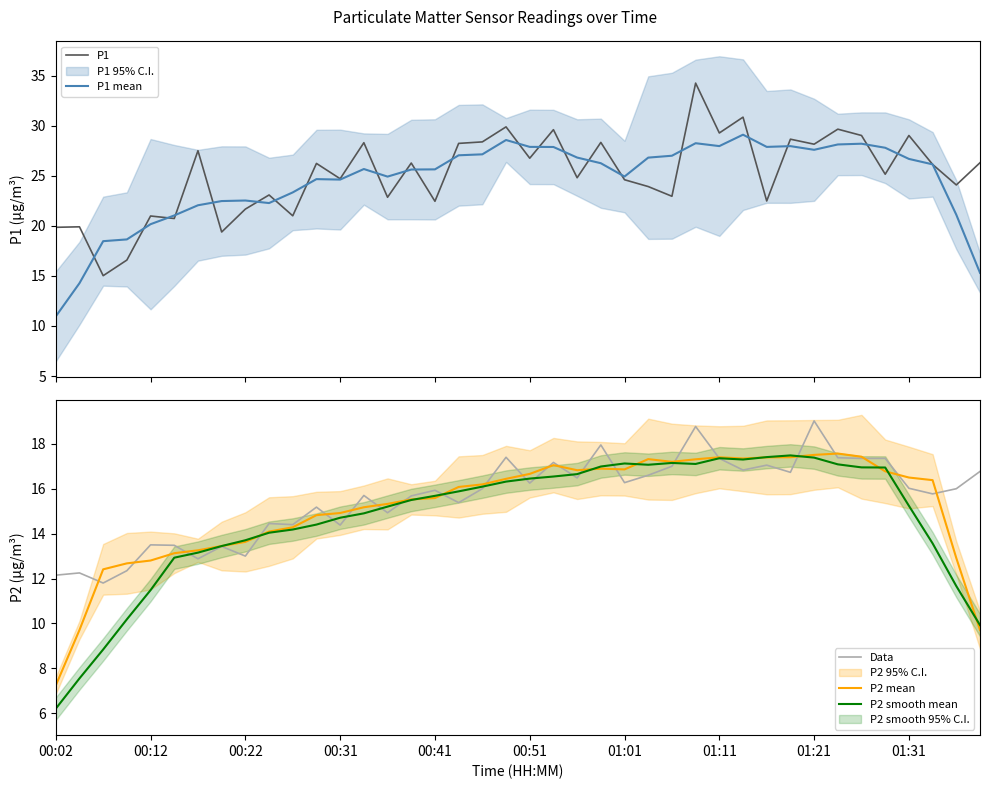

What is the label of the 10th point from the right?

30